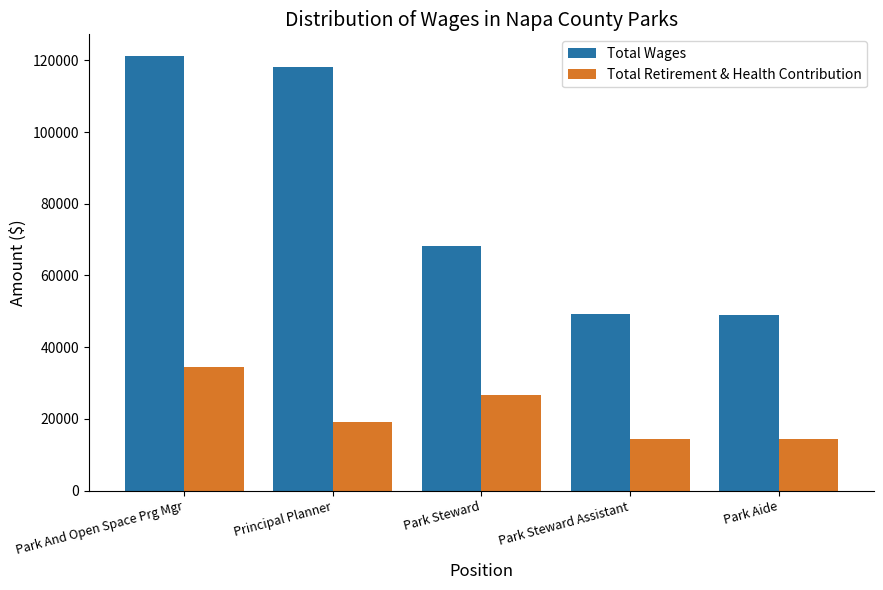

Which series has the largest range (max minus min)?

Total Wages